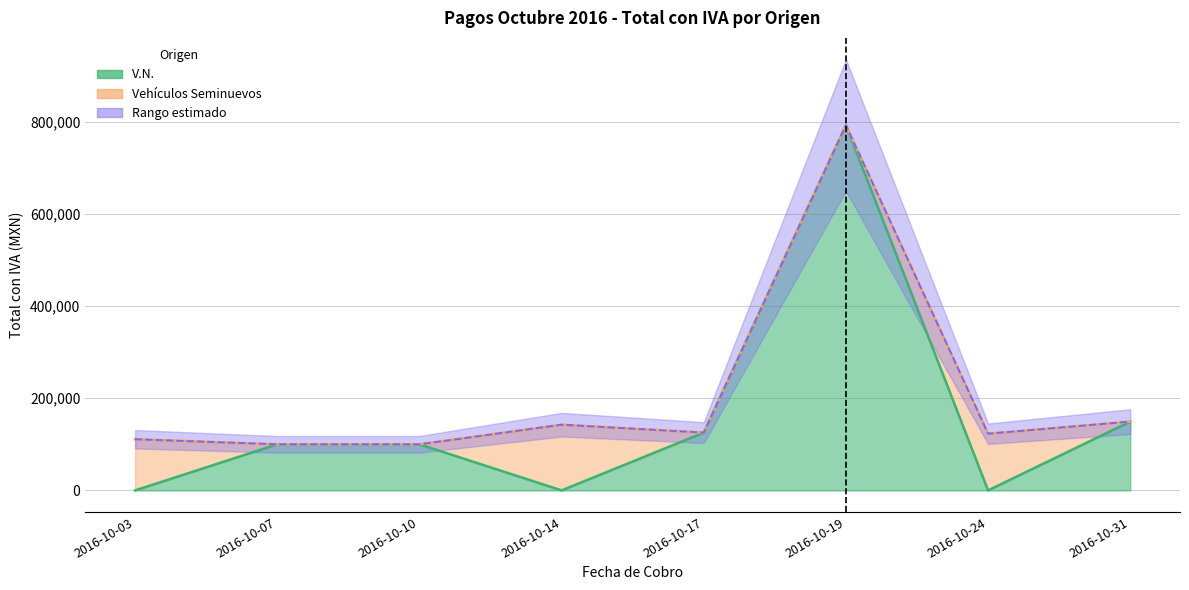

Which series has the widest spread of values?

V.N.